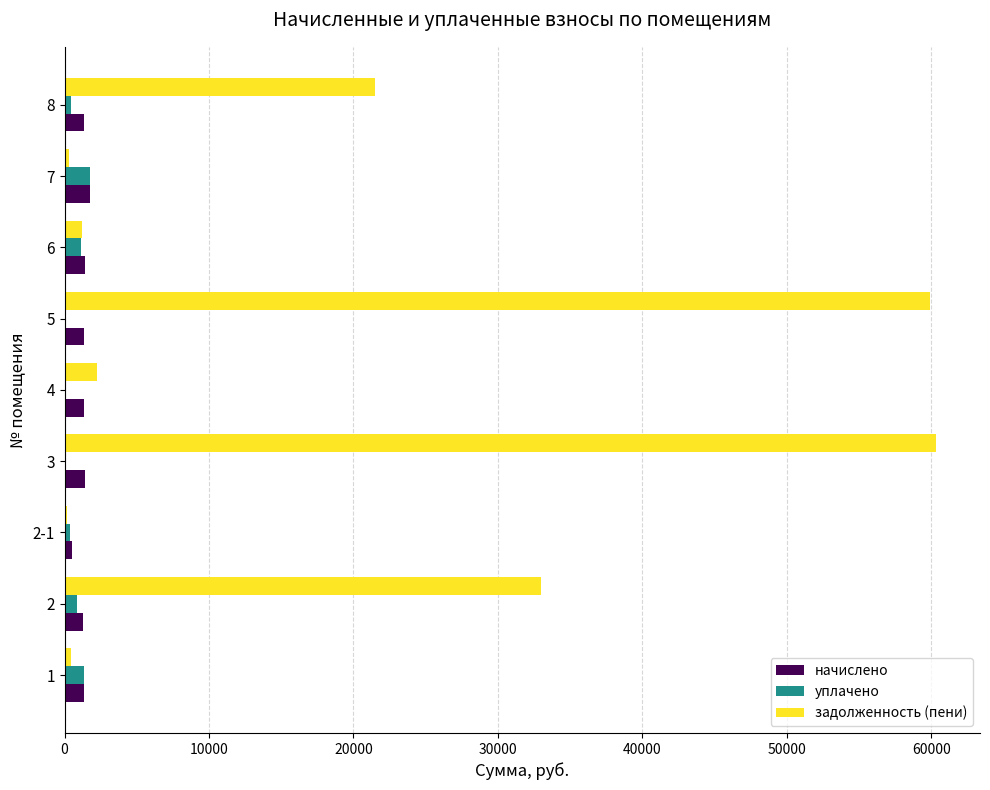

What is the total value across all series at 3?

61745.8